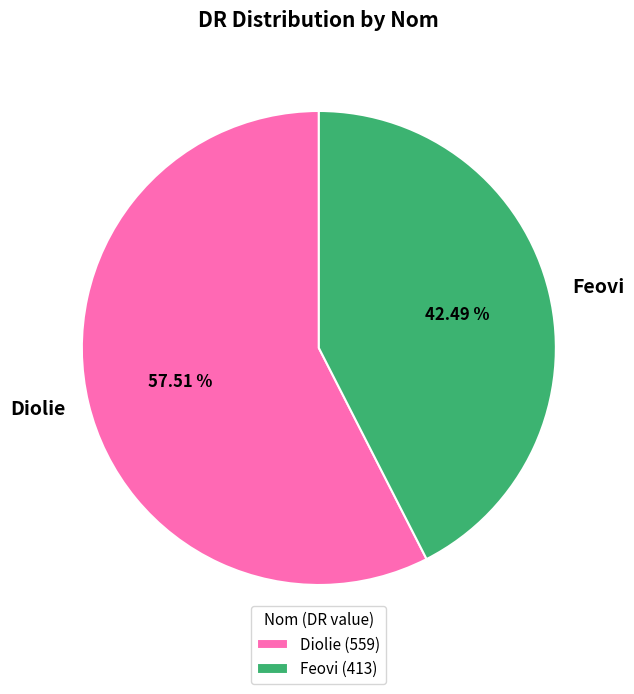

To the nearest percent, what percentage of the pie is Diolie?

58%